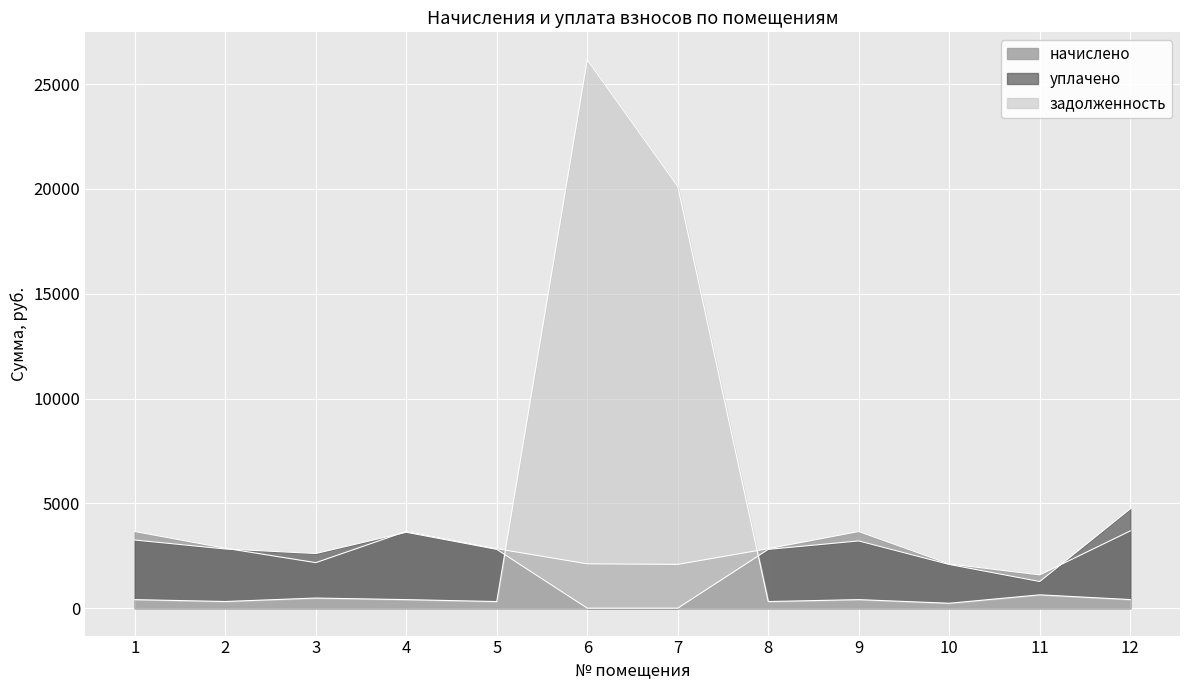

How many intersections are there between уплачено and начислено?

3